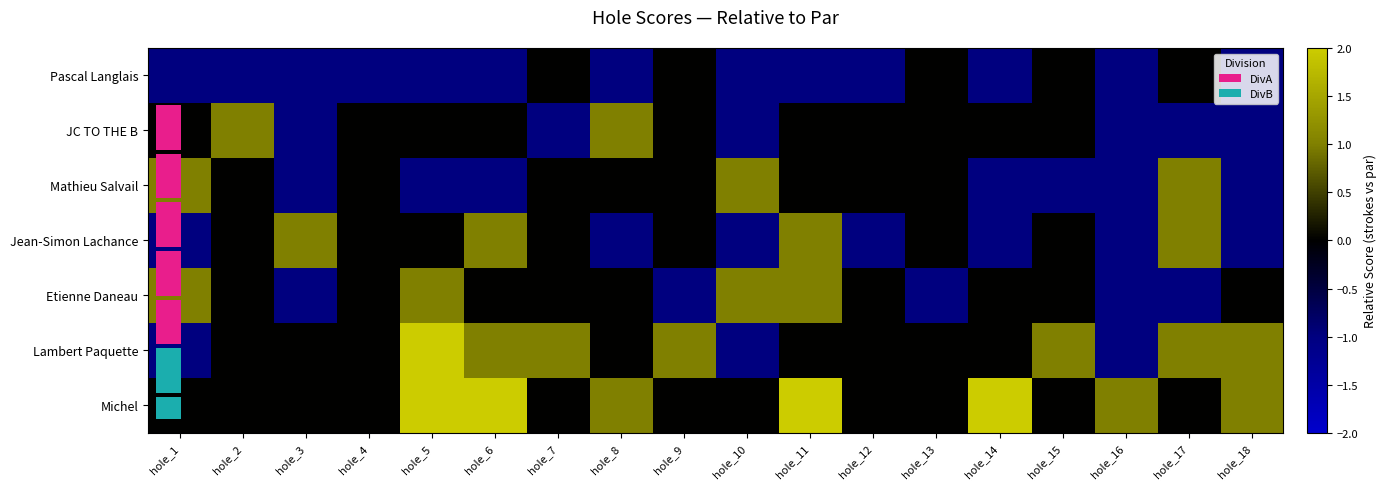

Rank the series at hole_1 from lowest to highest value.

Pascal Langlais, Jean-Simon Lachance, Lambert Paquette, JC TO THE B, Michel, Mathieu Salvail, Etienne Daneau